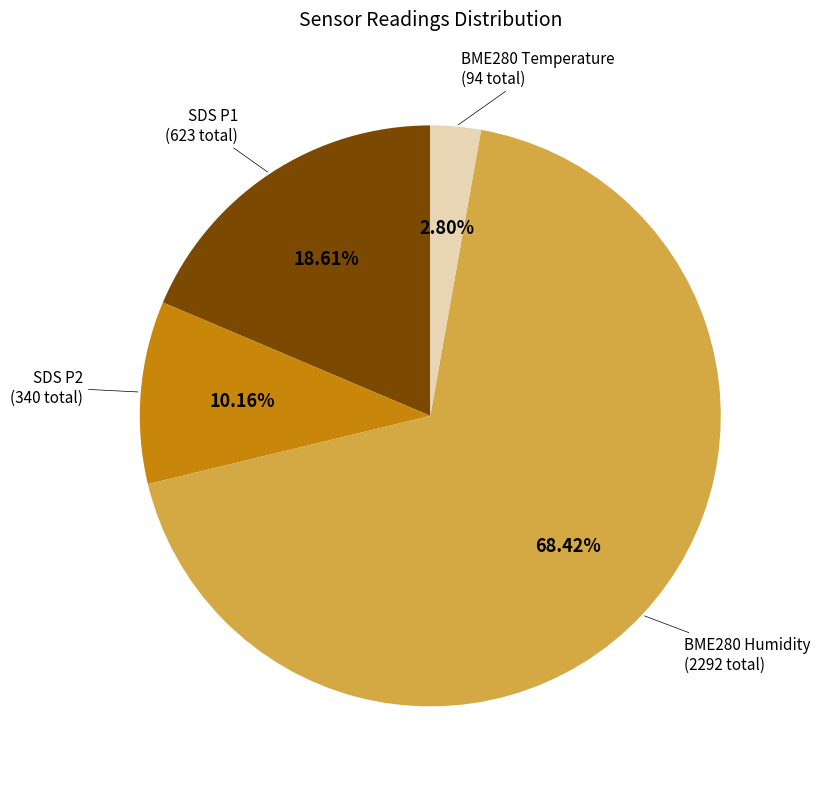

Is there a majority slice in this chart?

Yes